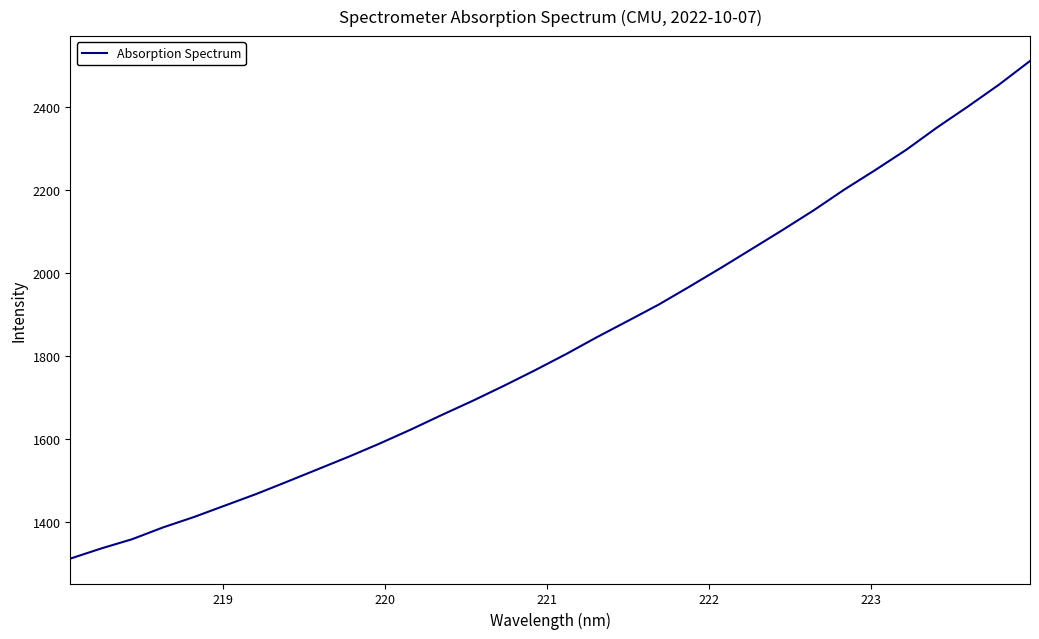

What is the difference between the maximum and minimum values?

1199.4